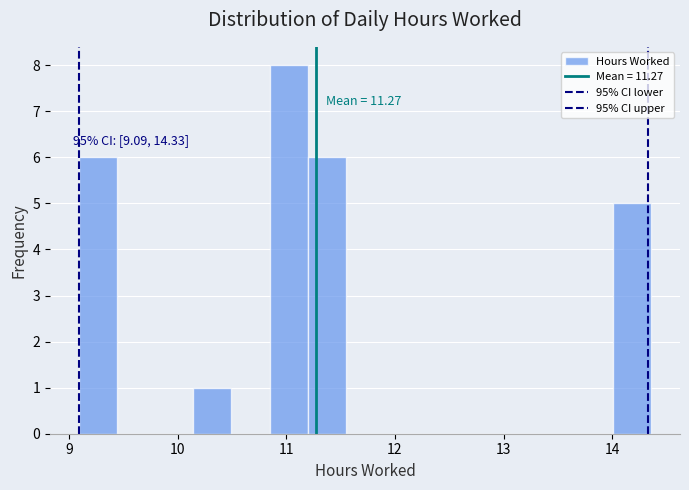

Read against the x-axis, roughly where is the centre of the tallest bar?

11.0